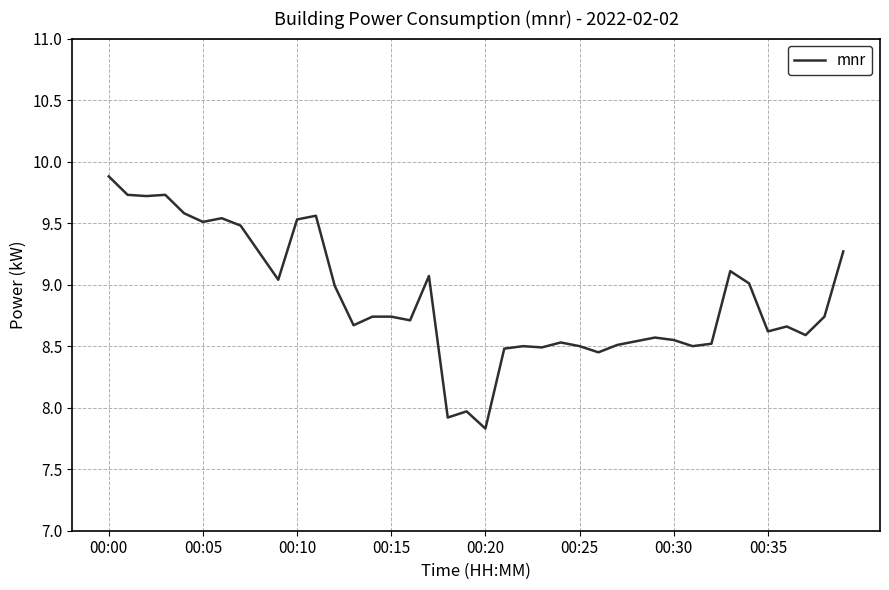

Count the number of categories in the chart.

40